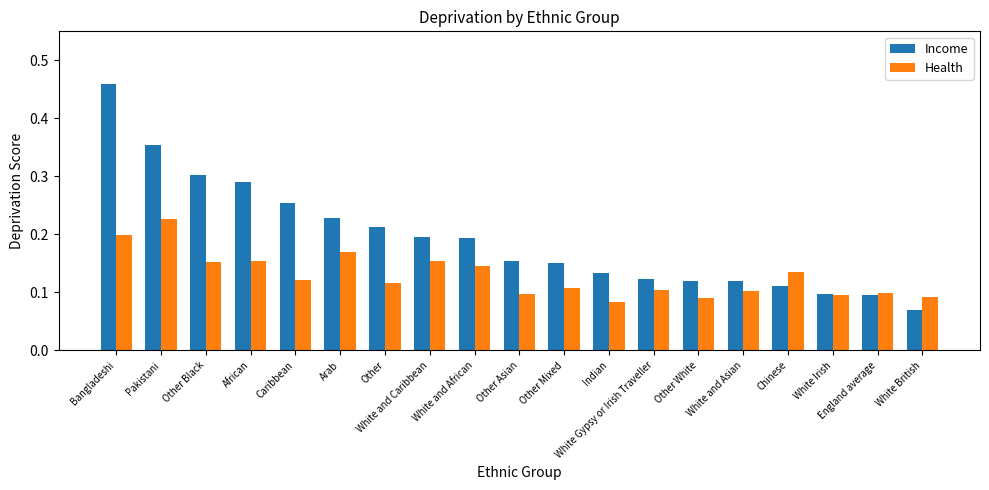

What is the label of the 7th bar from the left?

Other